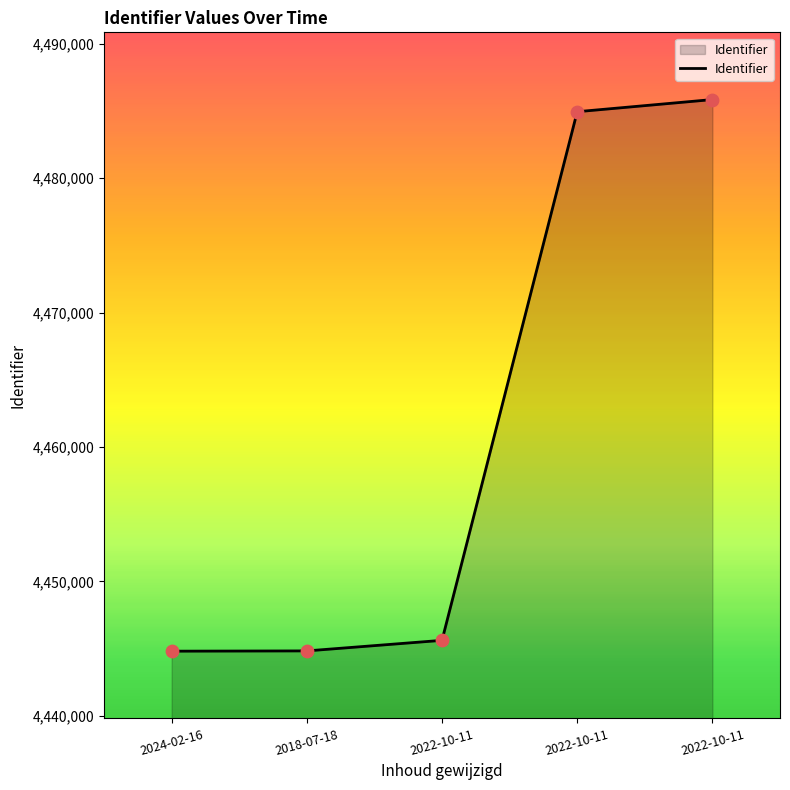

How many values are below 4445619?

2